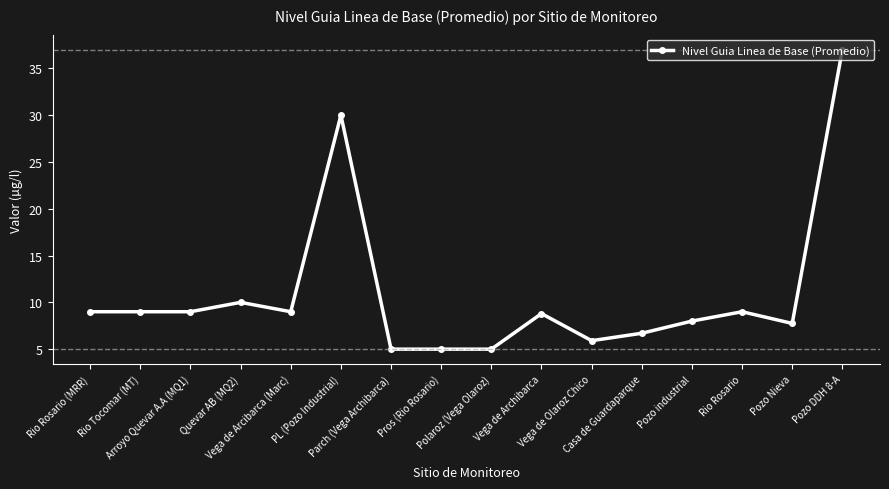

At which label is the value closest to 21?

PL (Pozo Industrial)